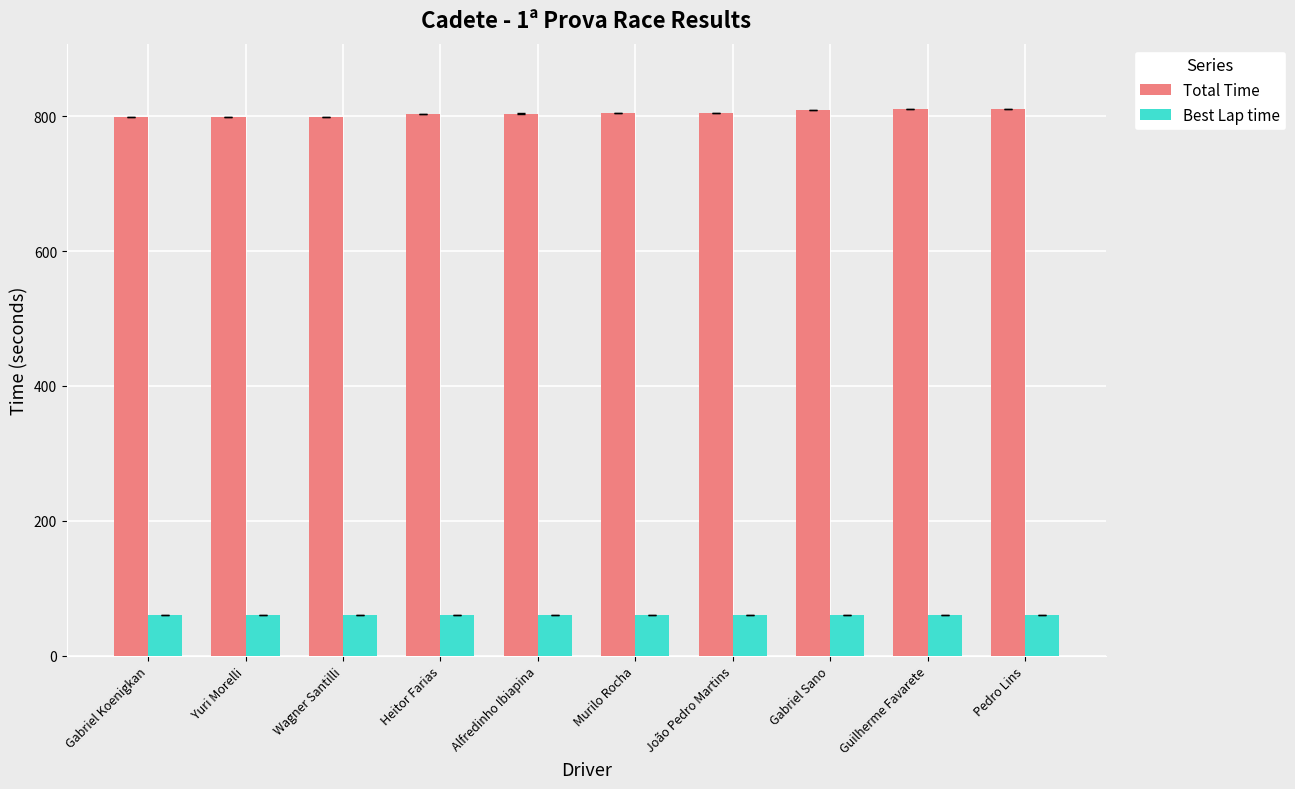

Is it true that Total Time equals 809.4 at Gabriel Sano?

True